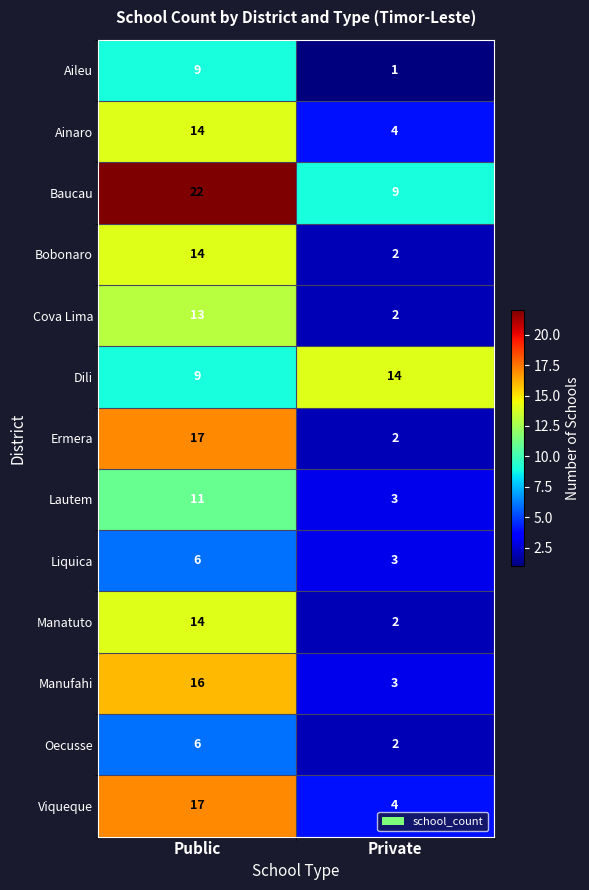

Where is Cova Lima nearest to the value 7?

Private